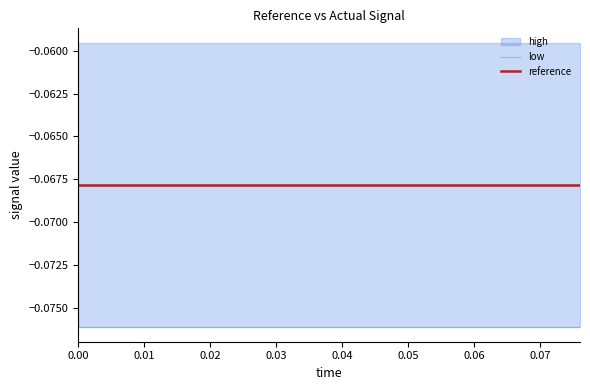

True or false: reference has a value of -0.0 at 0.02.

False